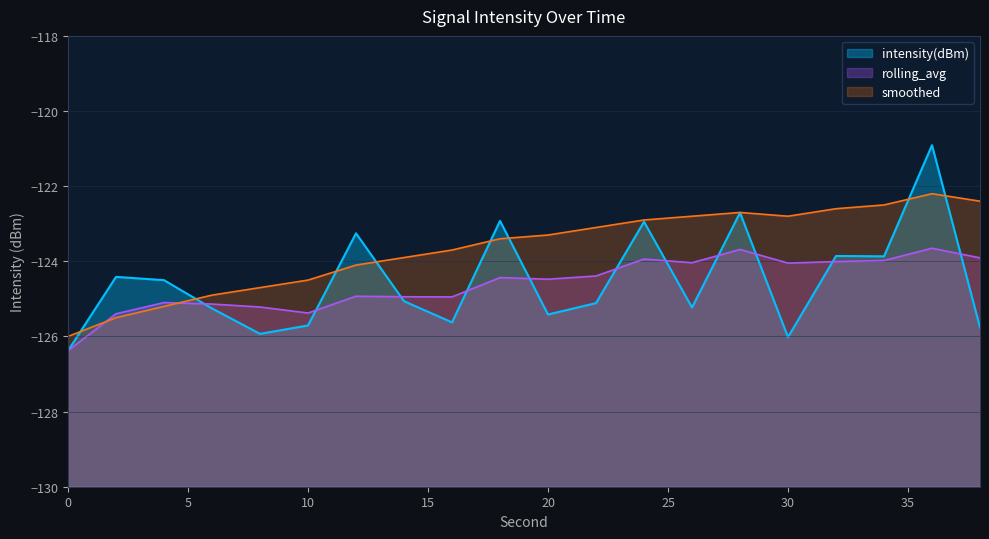

What is the difference between the intensity(dBm) values at 8 and 32?

2.1